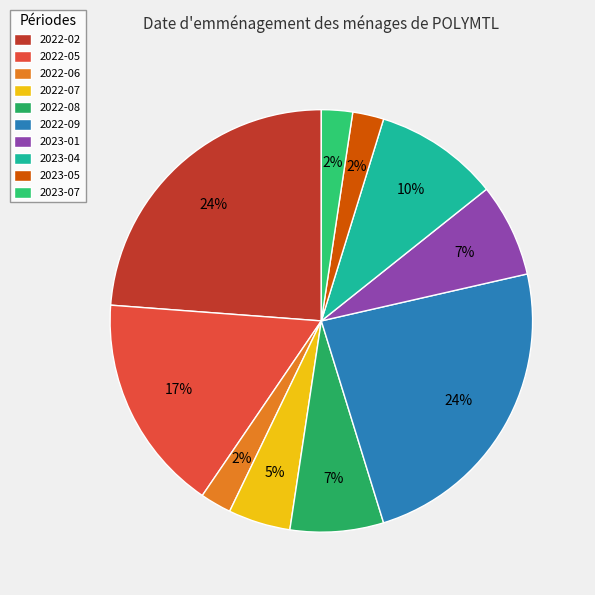

What is the ratio of the value at 2023-01 to the value at 2023-07?

3.0